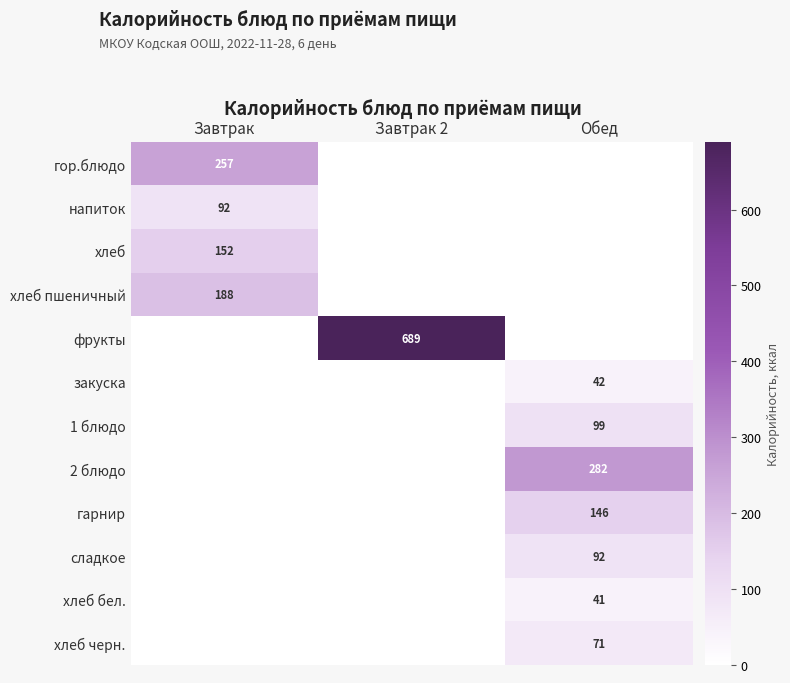

True or false: хлеб пшеничный has a value of 188 at Завтрак.

True